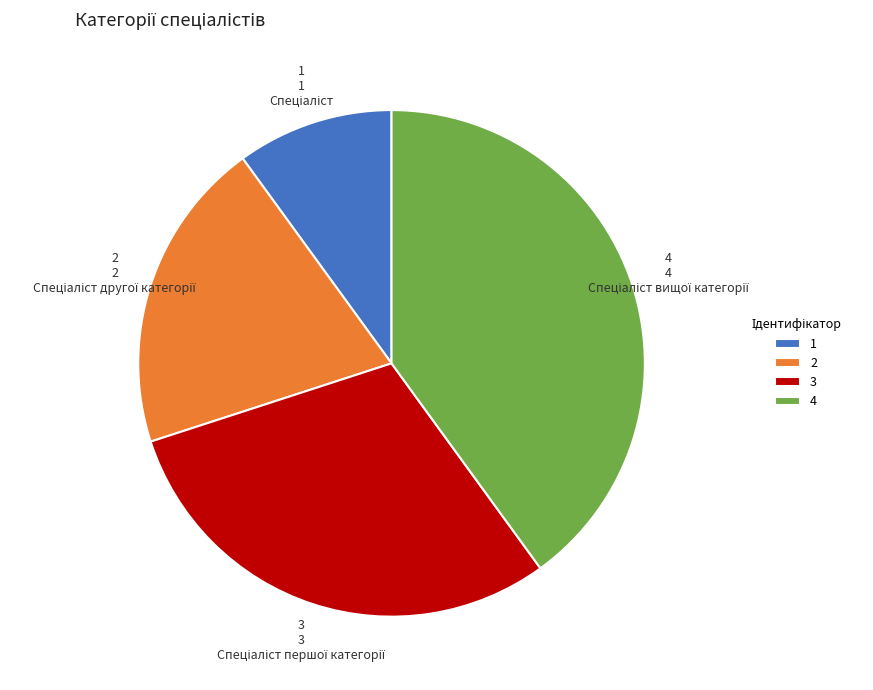

Does any single category account for the majority?

No